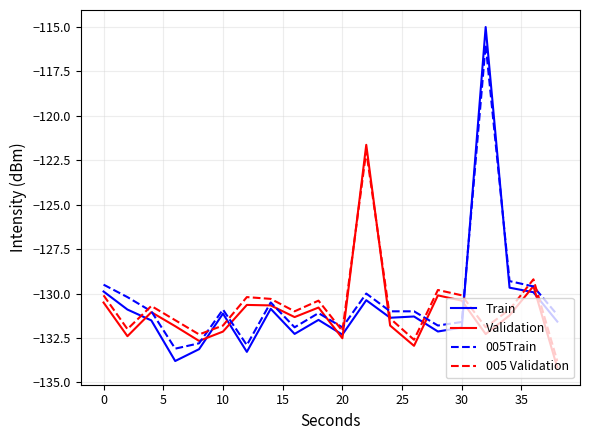

What is the minimum value for 005 Validation?

-133.8